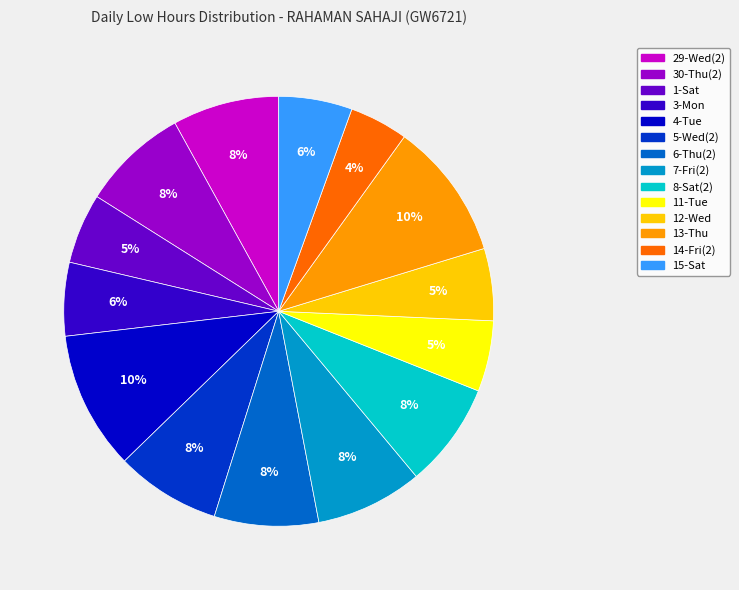

To the nearest percent, what is the average slice percentage?

7%